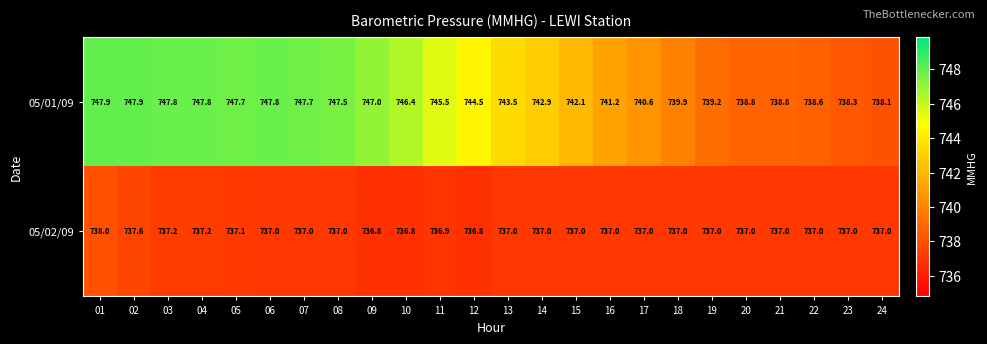

Count the number of categories in the chart.

24